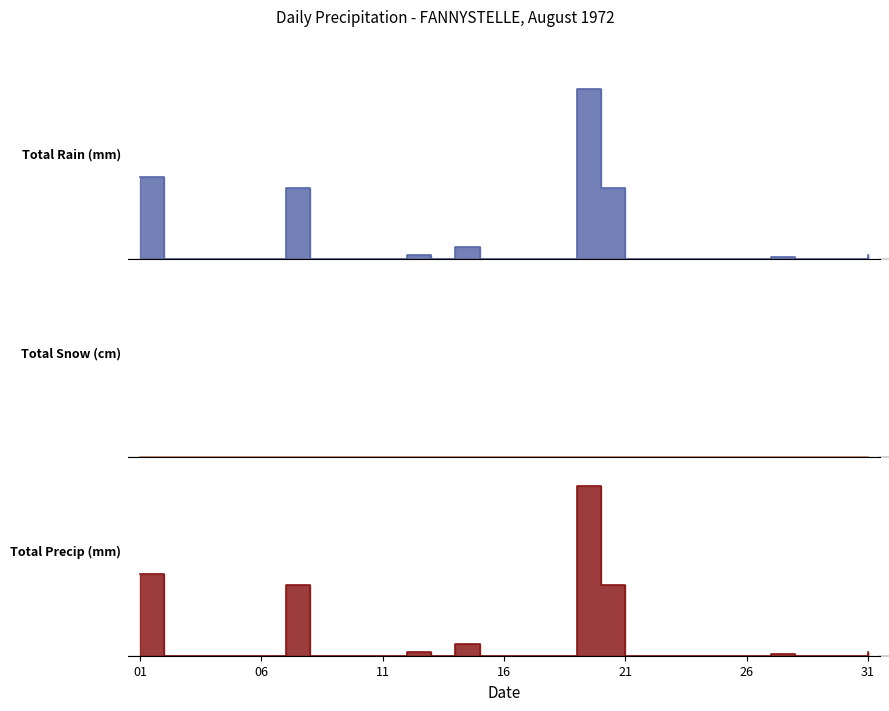

Which category has the lowest value in the Total Rain (mm) series?

1972-08-02